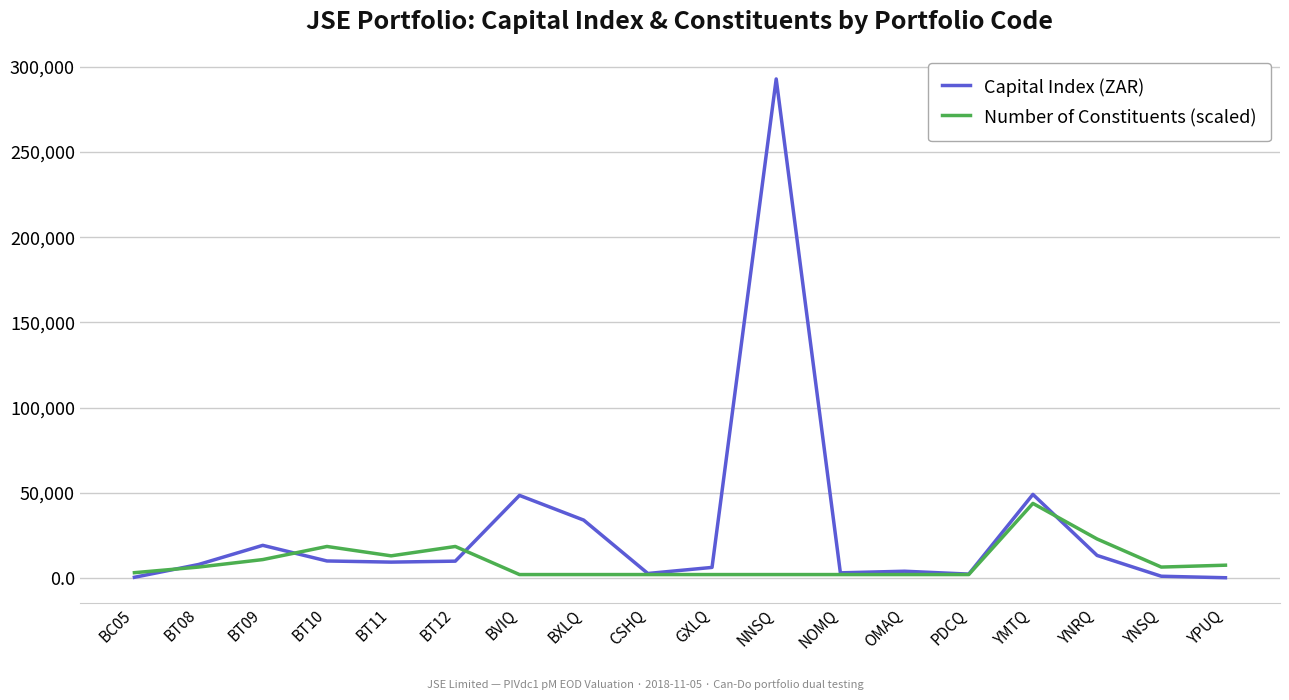

List the series in order of their peak value, highest first.

Capital Index (ZAR), Number of Constituents (scaled)